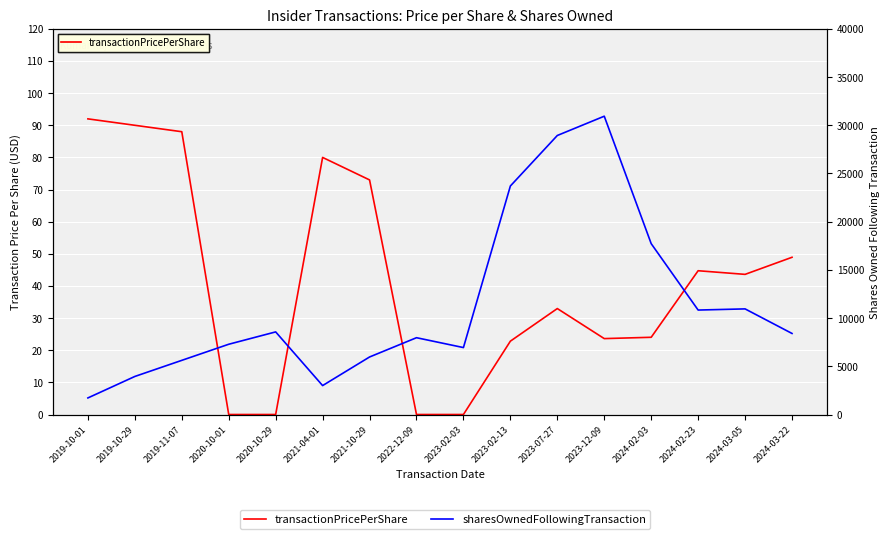

At which label does sharesOwnedFollowingTransaction reach its minimum?

2019-10-01